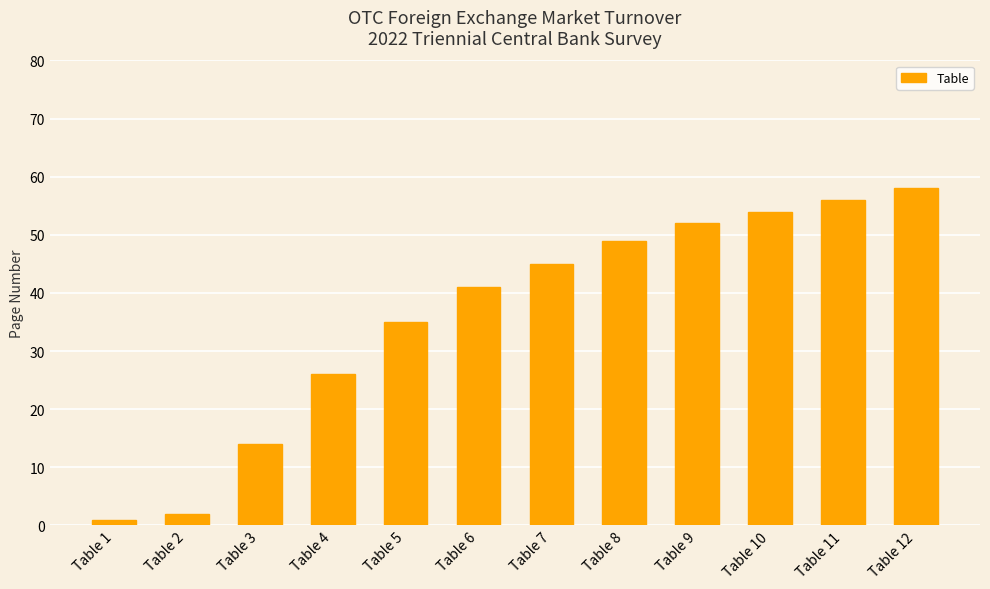

Reading left to right, transcribe all the data shown in this chart.

1	2	14	26	35	41	45	49	52	54	56	58